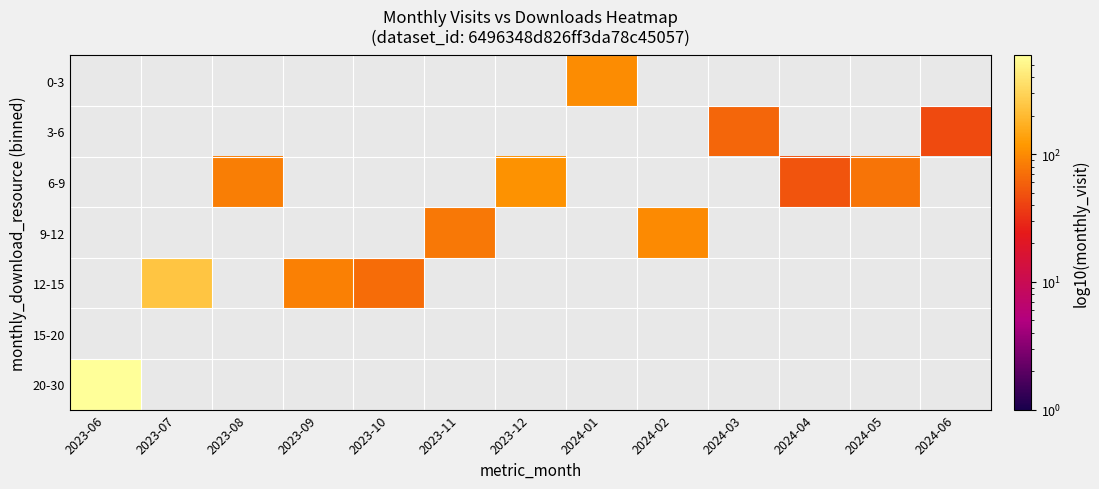

Which label corresponds to the largest value in the chart?

2023-06